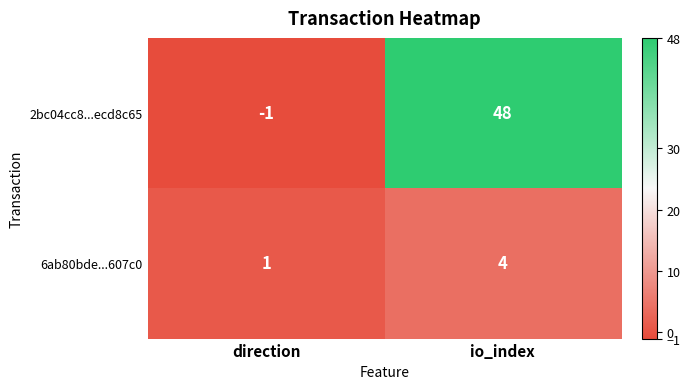

How many data points in 2bc04cc8...ecd8c65 are less than 48?

1